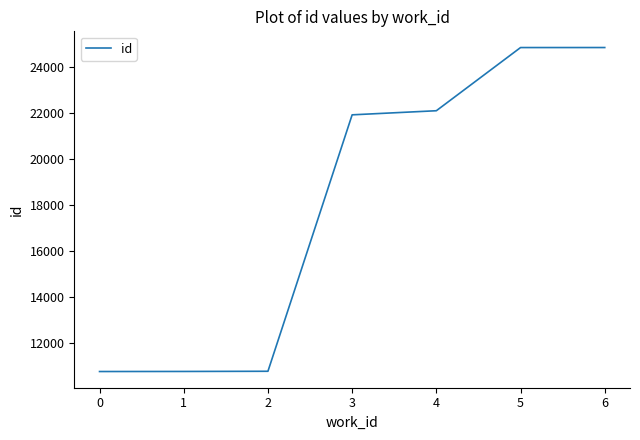

What is the ratio of the value at 6 to the value at 5?

1.0